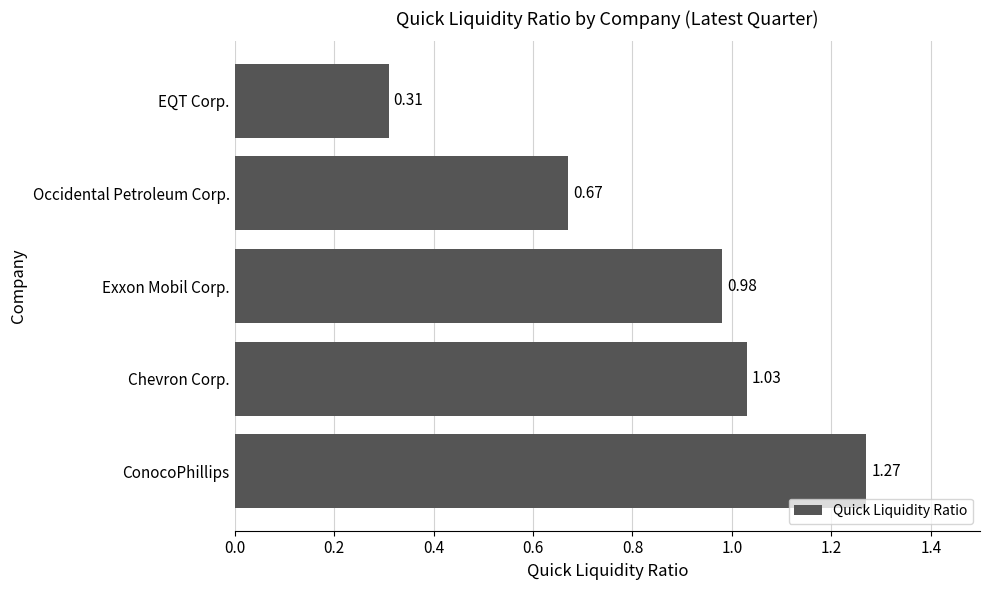

Which label corresponds to the largest value in the chart?

ConocoPhillips